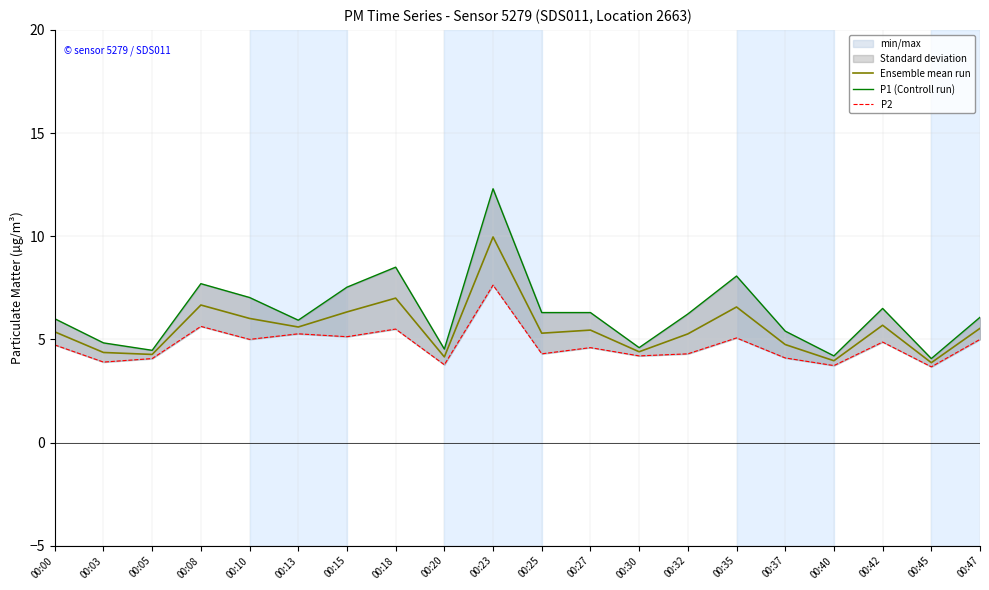

True or false: Ensemble mean run has a value of 4.3 at 00:05.

True